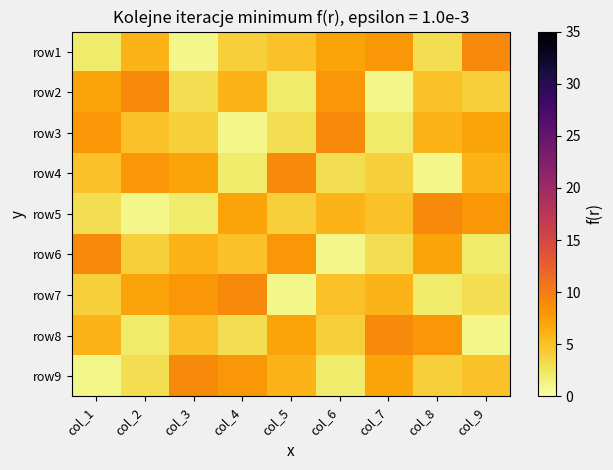

Reading right to left, extract all data points from this chart.

row1: col_9=9	col_8=3	col_7=8	col_6=7	col_5=5	col_4=4	col_3=1	col_2=6	col_1=2
row2: col_9=4	col_8=5	col_7=1	col_6=8	col_5=2	col_4=6	col_3=3	col_2=9	col_1=7
row3: col_9=7	col_8=6	col_7=2	col_6=9	col_5=3	col_4=1	col_3=4	col_2=5	col_1=8
row4: col_9=6	col_8=1	col_7=4	col_6=3	col_5=9	col_4=2	col_3=7	col_2=8	col_1=5
row5: col_9=8	col_8=9	col_7=5	col_6=6	col_5=4	col_4=7	col_3=2	col_2=1	col_1=3
row6: col_9=2	col_8=7	col_7=3	col_6=1	col_5=8	col_4=5	col_3=6	col_2=4	col_1=9
row7: col_9=3	col_8=2	col_7=6	col_6=5	col_5=1	col_4=9	col_3=8	col_2=7	col_1=4
row8: col_9=1	col_8=8	col_7=9	col_6=4	col_5=7	col_4=3	col_3=5	col_2=2	col_1=6
row9: col_9=5	col_8=4	col_7=7	col_6=2	col_5=6	col_4=8	col_3=9	col_2=3	col_1=1